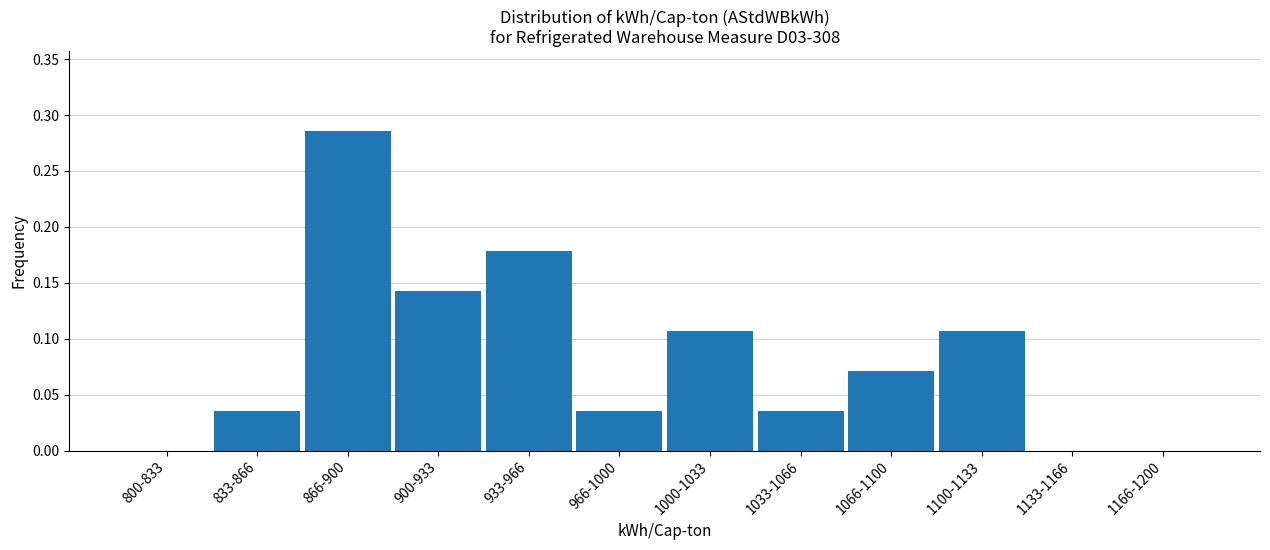

The value at 1033-1066 is 0.0. True or false?

True